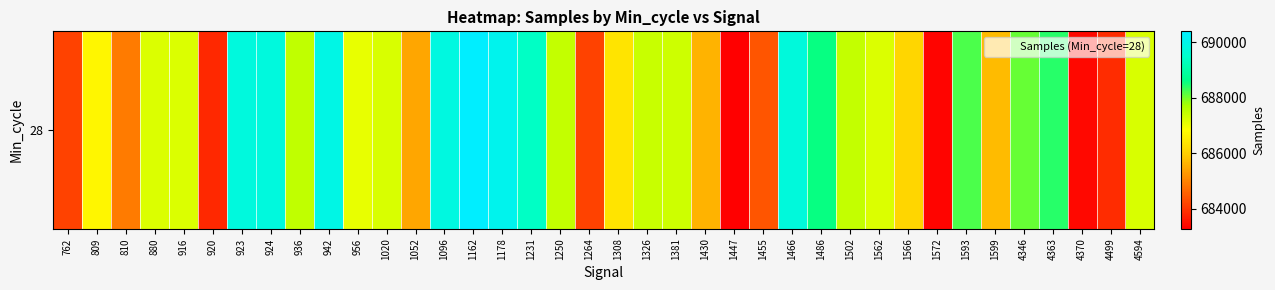

How many values are below 687225?

19